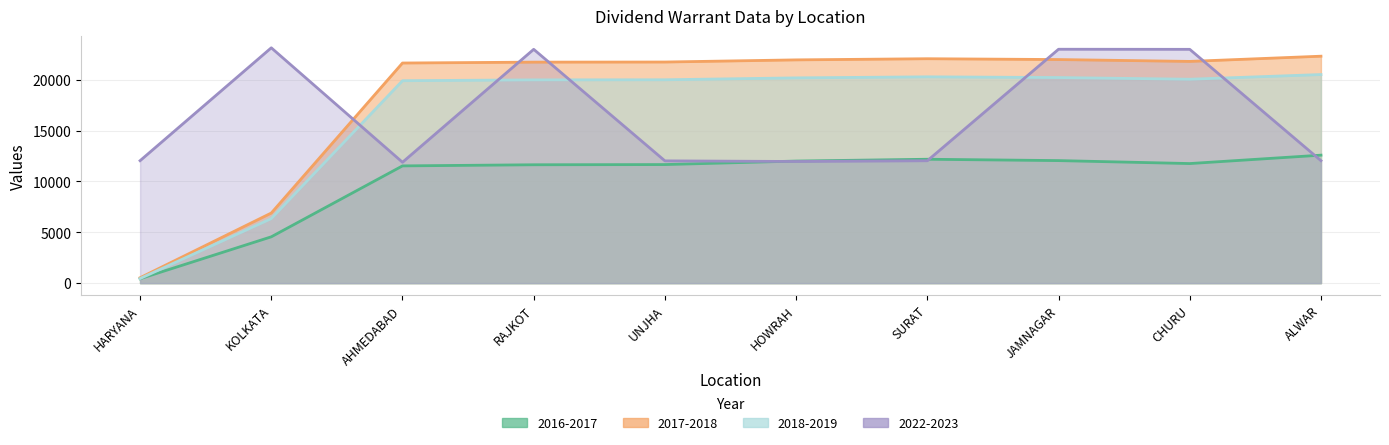

What position from the right is HOWRAH?

5